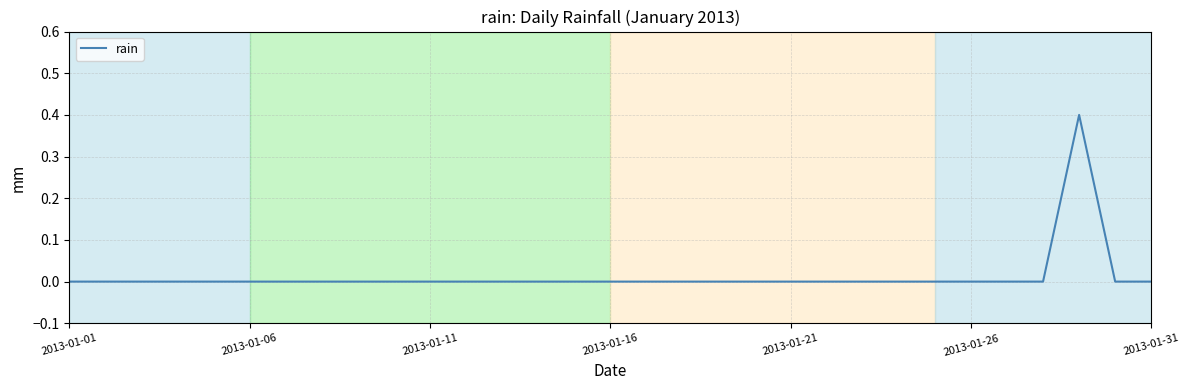

What is the sum of all values?

0.4